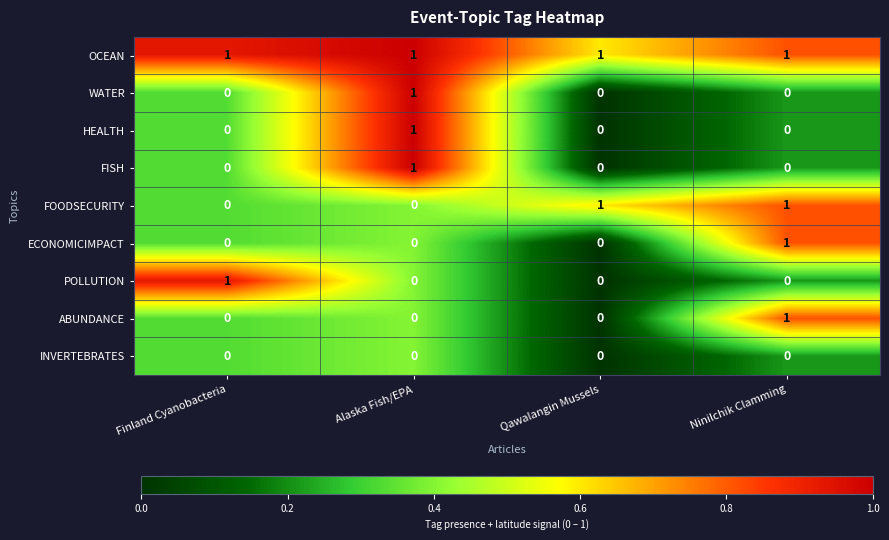

Which series has the largest total across all categories?

OCEAN